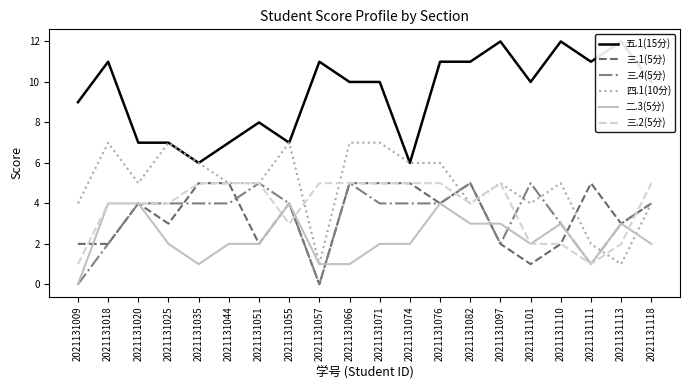

The value of 三.1(5分) at 2021131101 is 1. True or false?

True